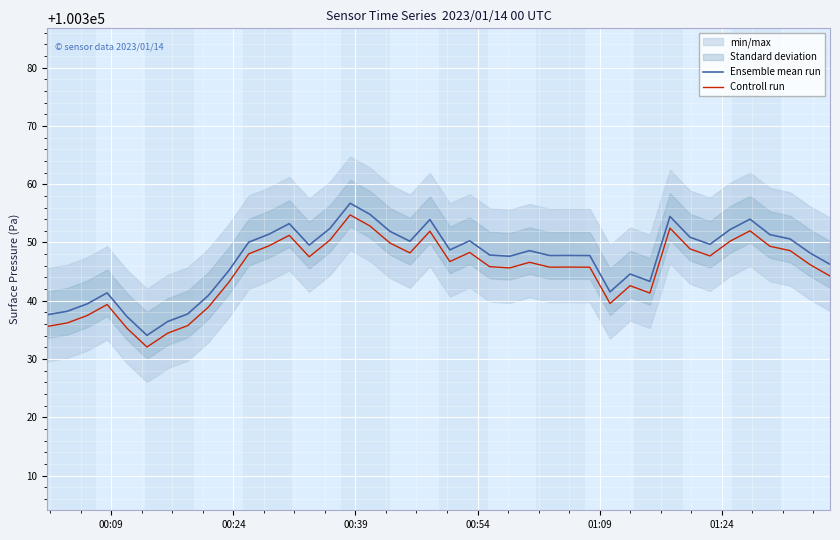

What is the lowest value of the Ensemble mean run series?

100334.1